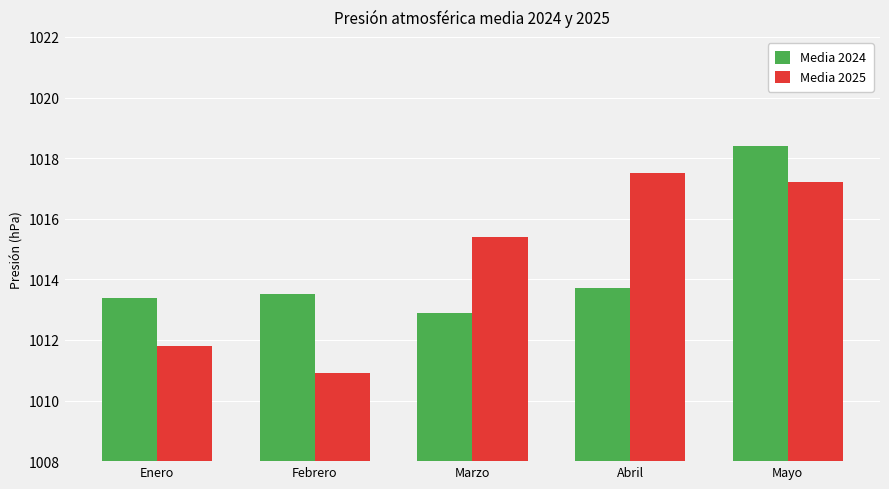

What is the value of the Media 2024 bar at the 2nd from the left?

1013.5